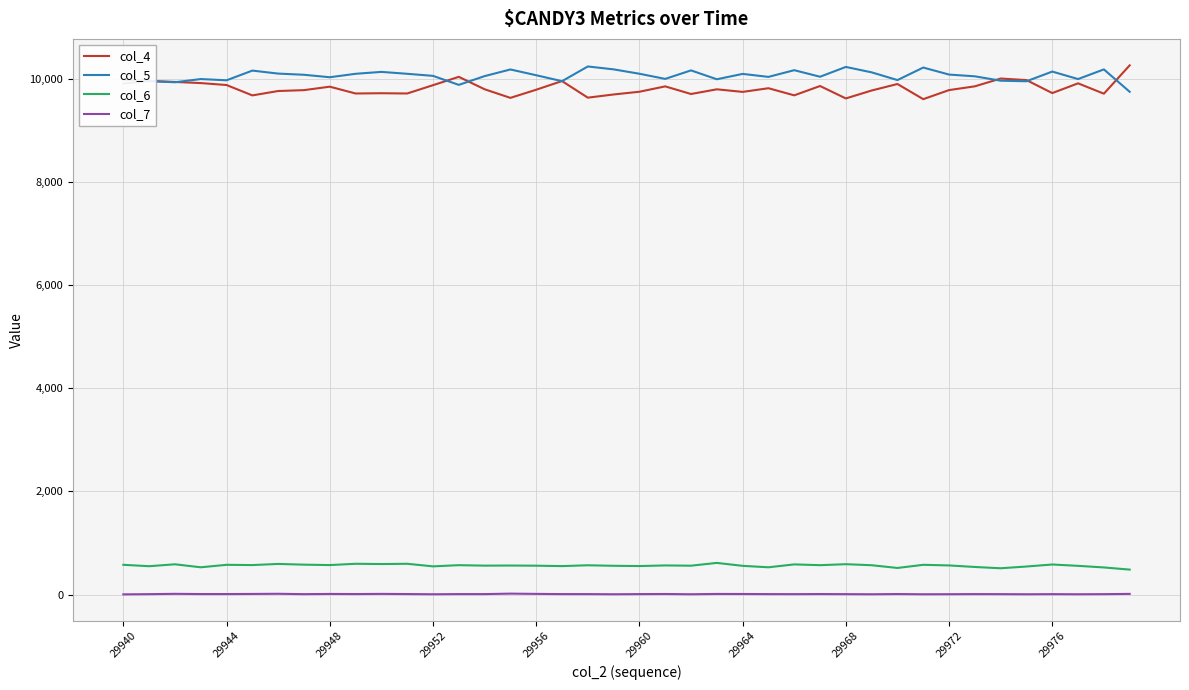

What is the greatest value displayed?

10265